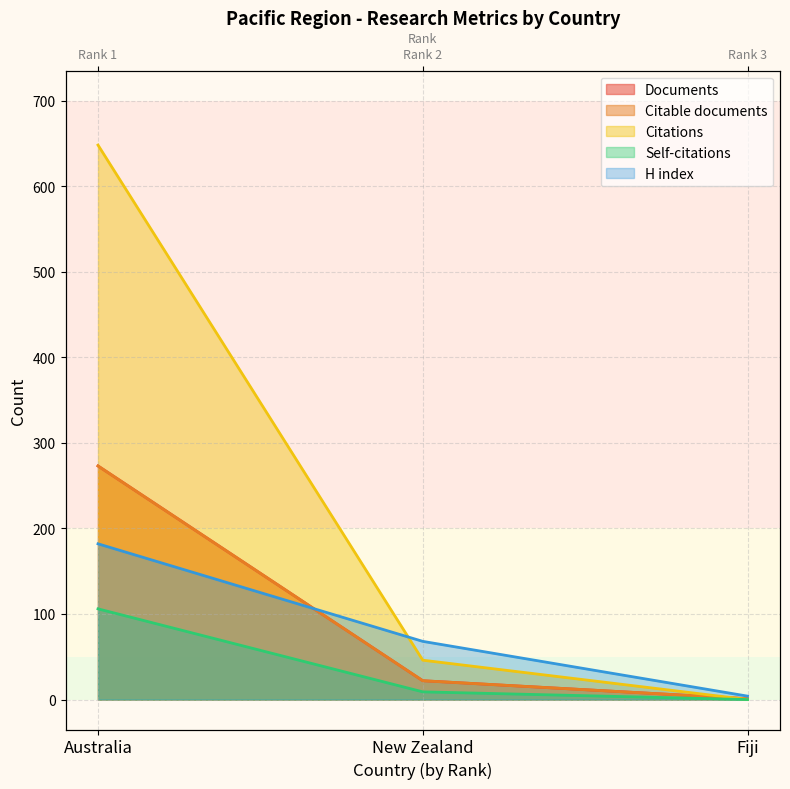

Reading left to right, transcribe all the data shown in this chart.

Documents: 273	22	1
Citable documents: 273	22	1
Citations: 648	46	0
Self-citations: 106	9	0
H index: 182	68	4